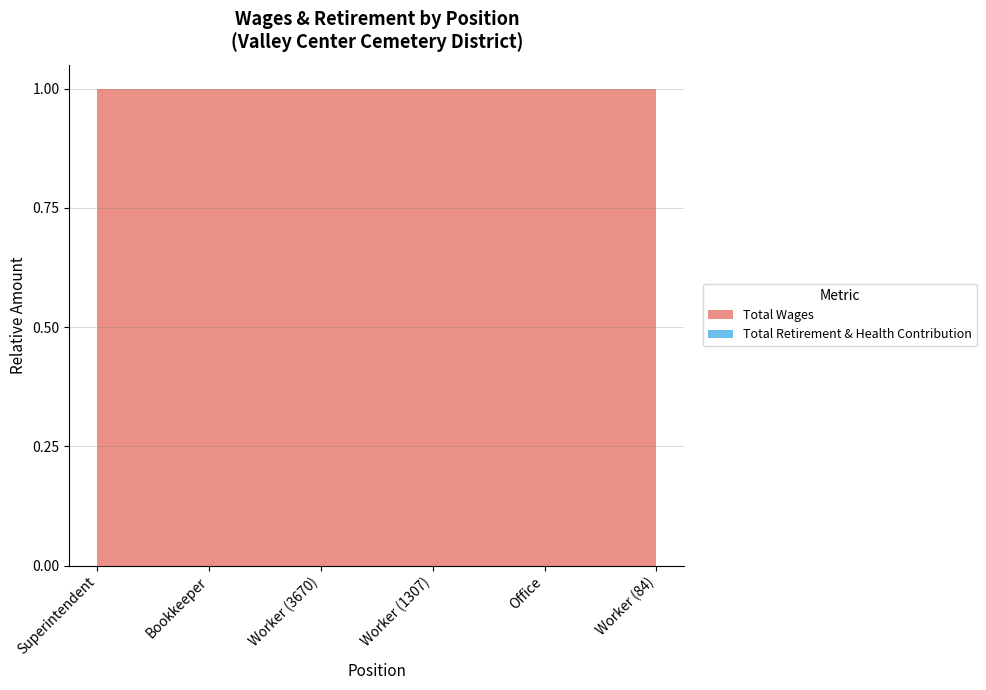

The Total Wages series shows 1 at Bookkeeper. True or false?

True